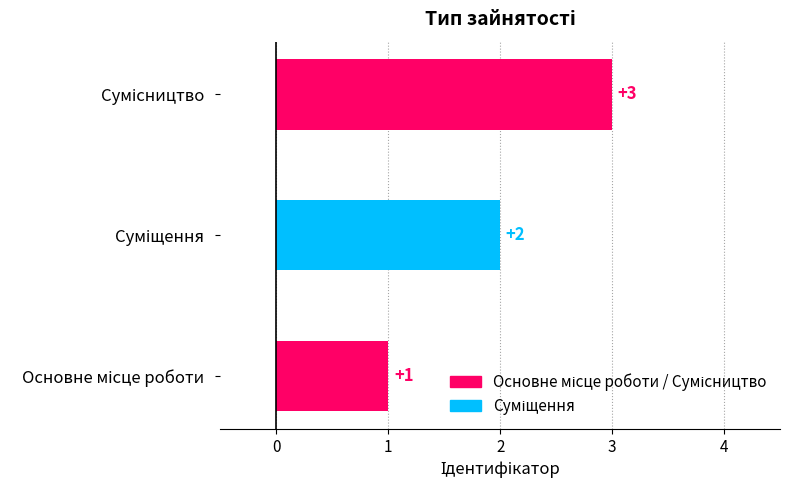

What is the maximum value shown in the chart?

3